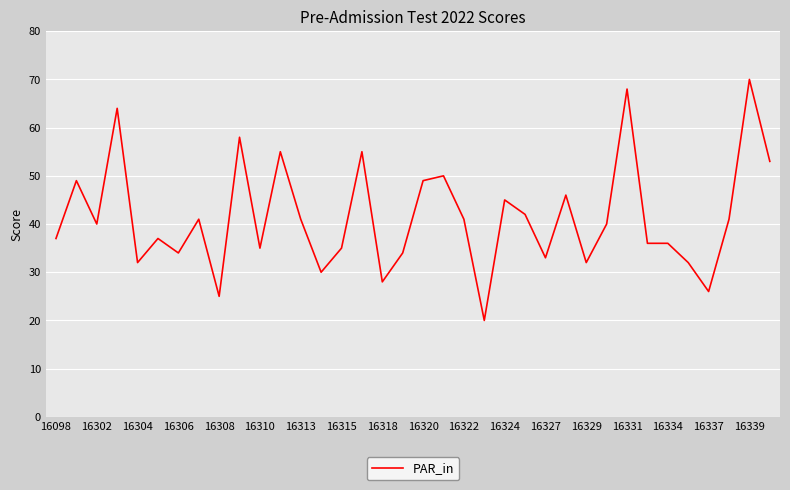

How many lines are shown in the chart?

1